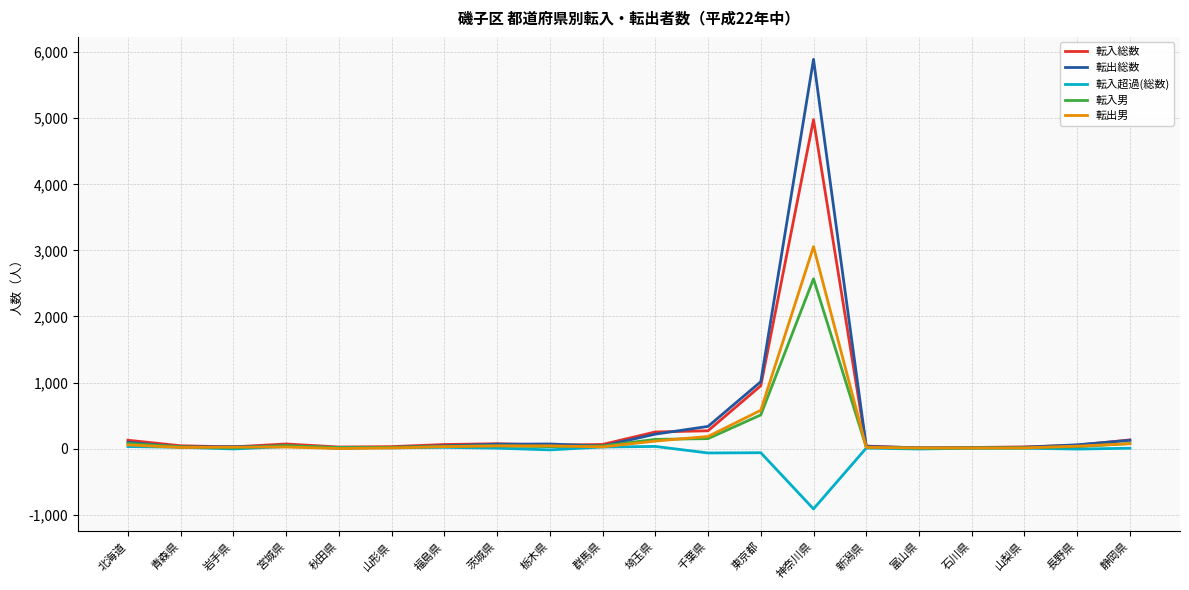

At which label is 転入総数 closest to 2493?

東京都